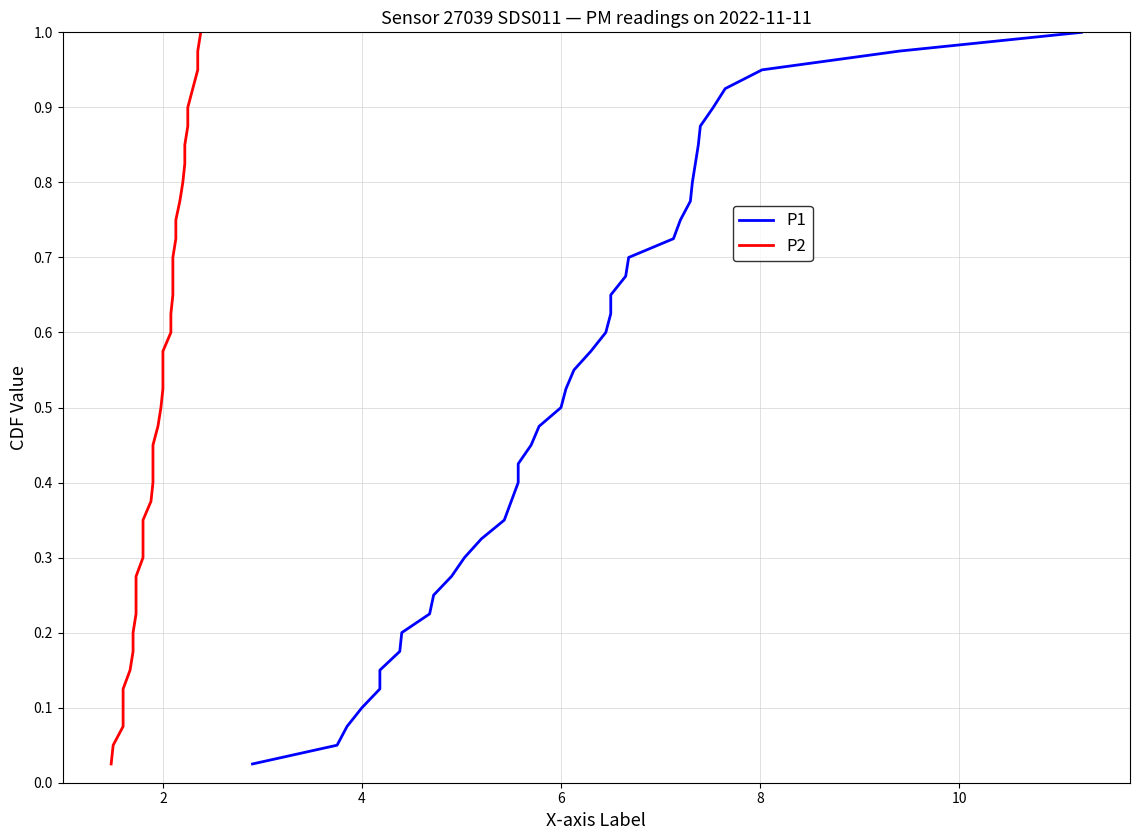

Does the chart display data point markers on the line(s)?

No